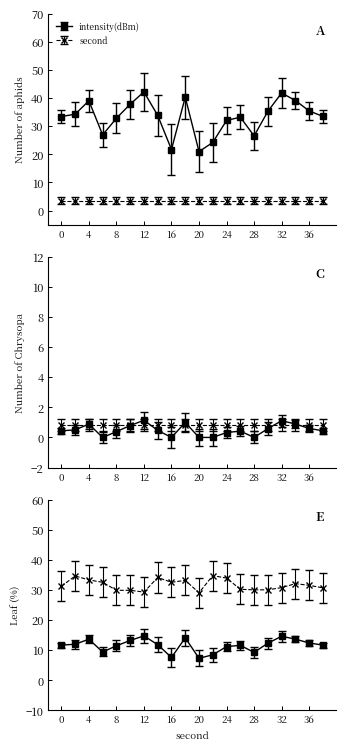

Is it true that the value at 14 is 60.9?

False